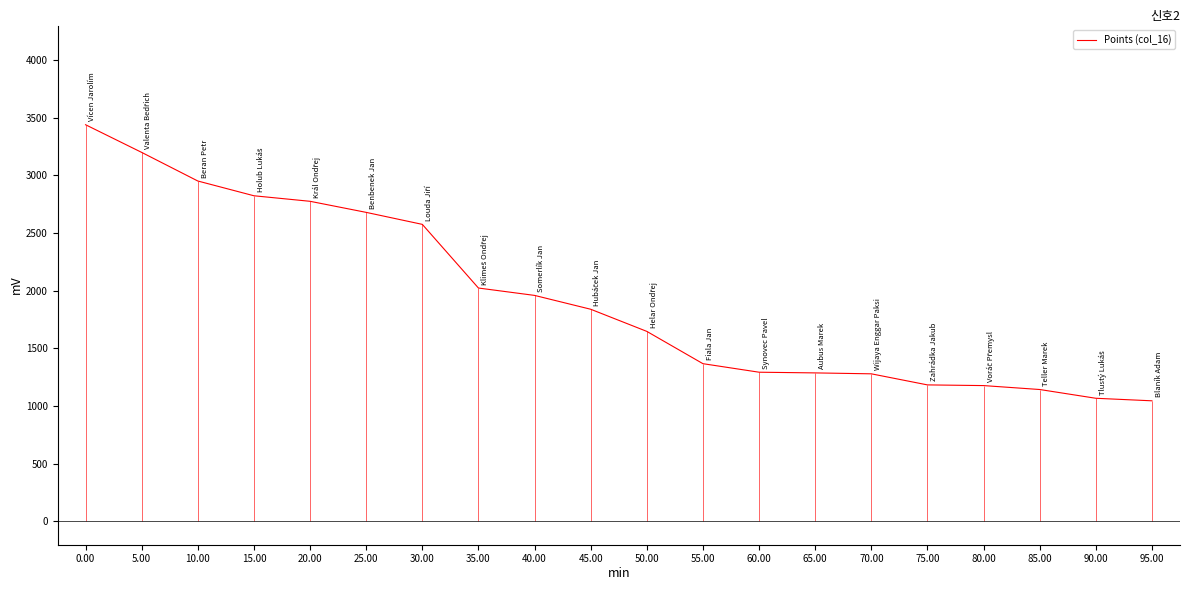

What is the difference between the maximum and minimum values?

2394